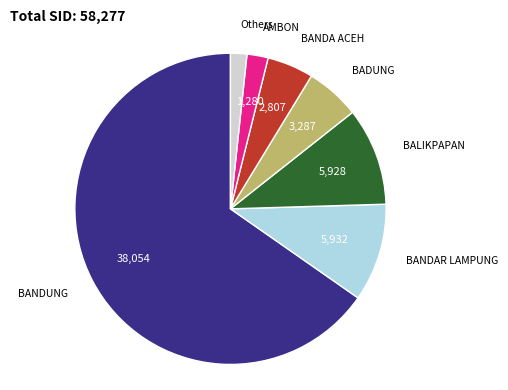

Which slice represents more than half of the pie?

BANDUNG